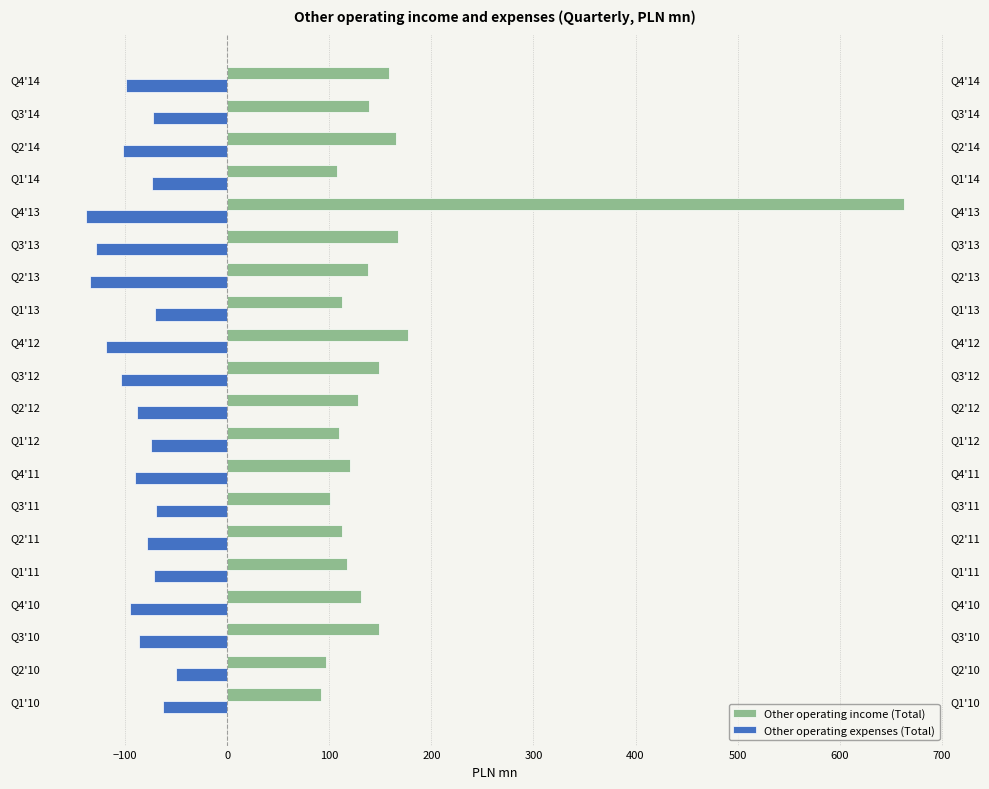

Count the number of categories in the chart.

20